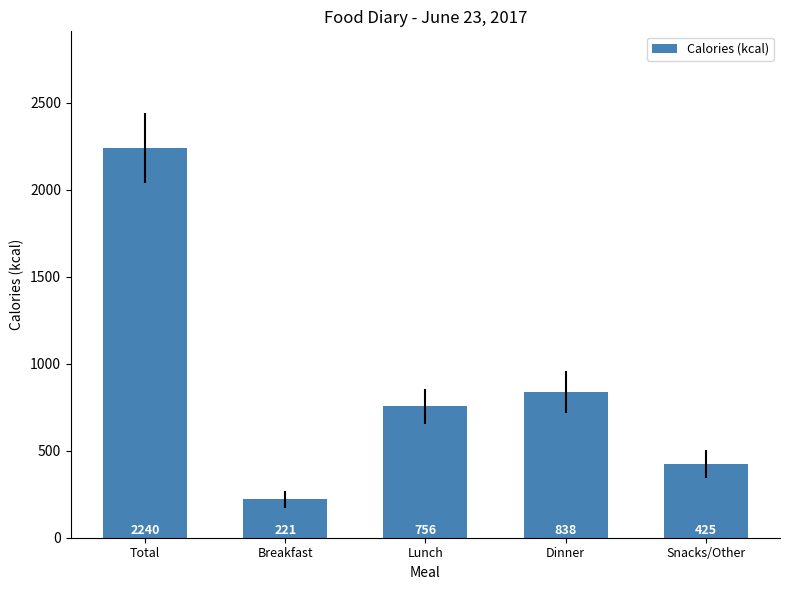

What is the minimum value shown in the chart?

221